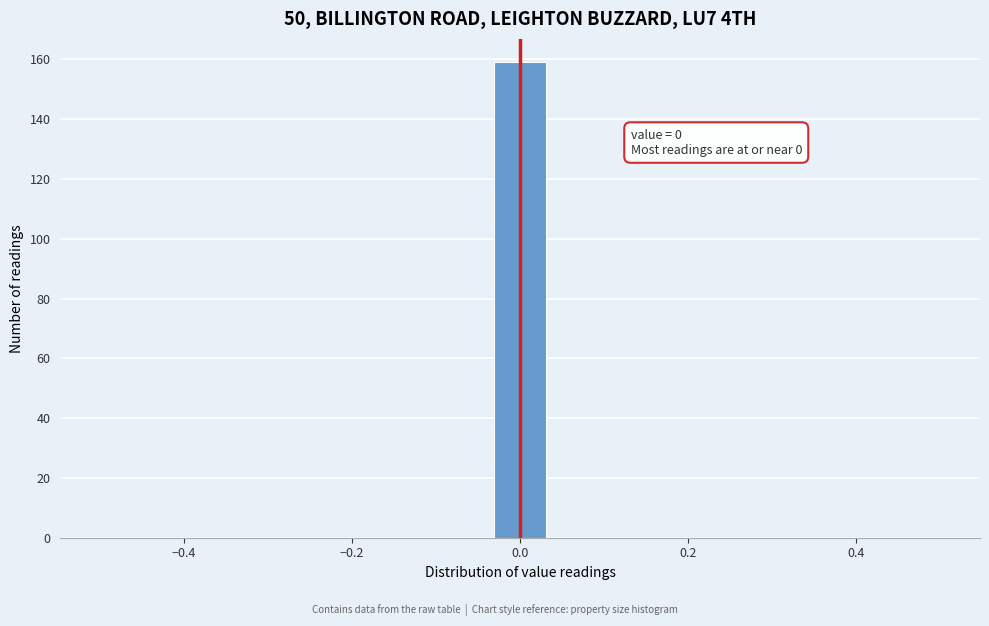

Around what value on the x-axis is the tallest bar? Give the approximate position of its centre, as read against the axis.

0.00